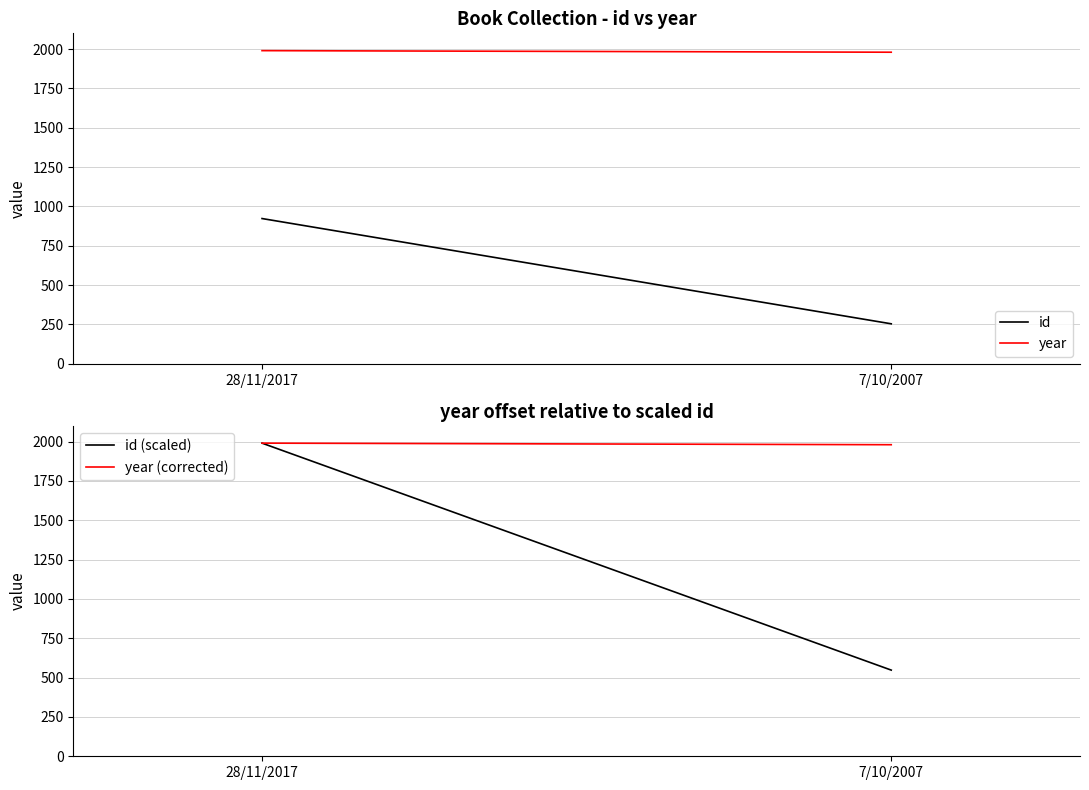

What is the spread (max minus min) of values at 7/10/2007?

1726.0